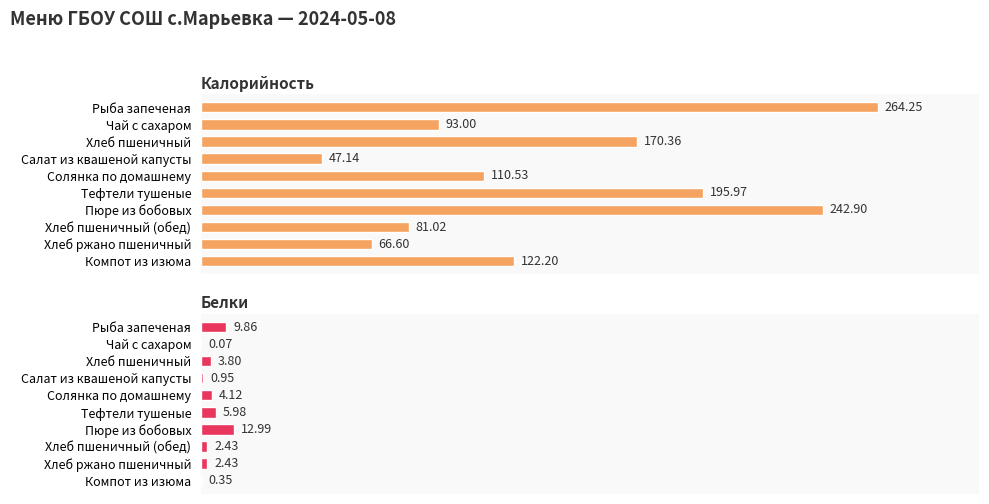

Which series has the largest total across all categories?

Калорийность